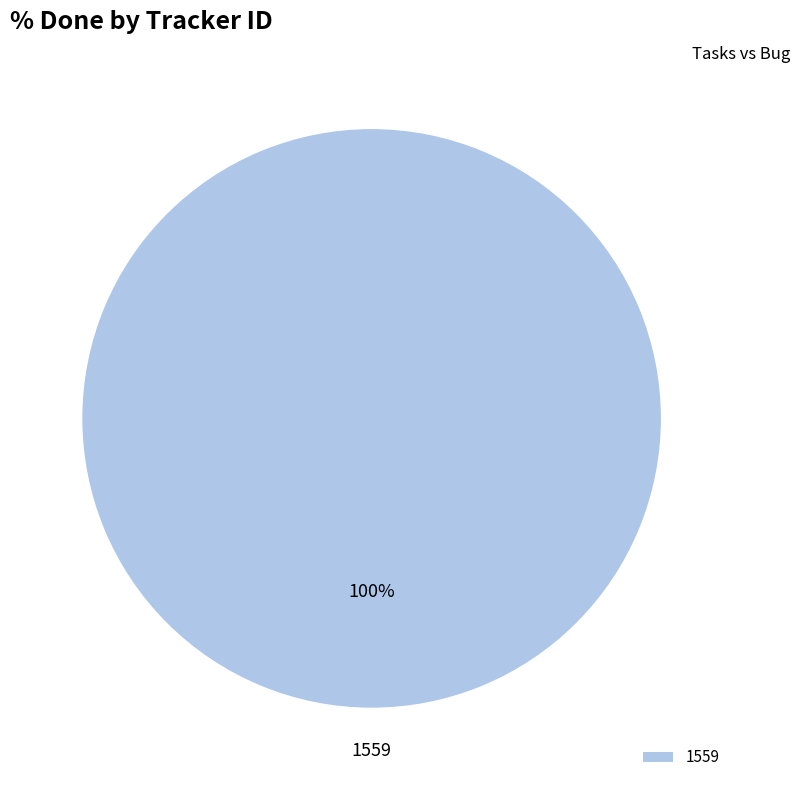

To the nearest percent, what percentage of the pie is 1559?

100%